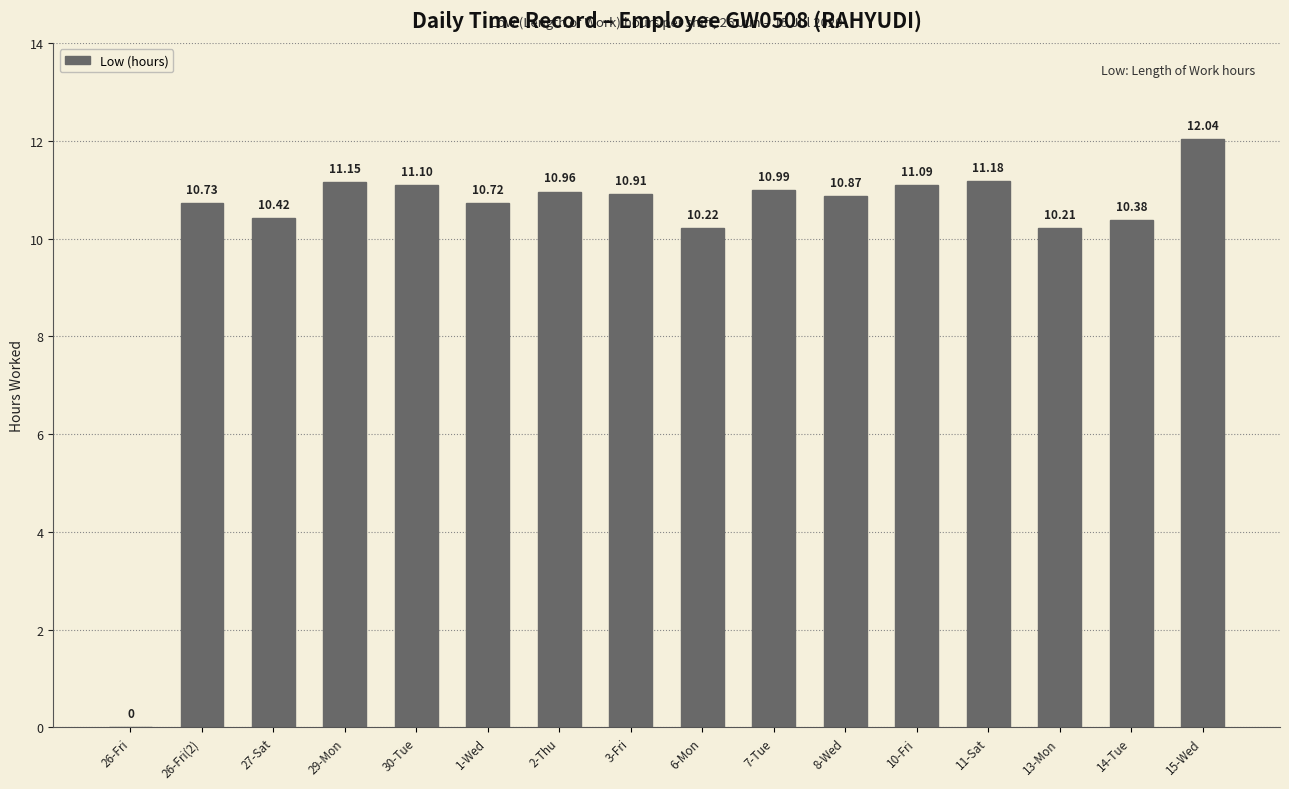

What is the sum of all values?

163.0